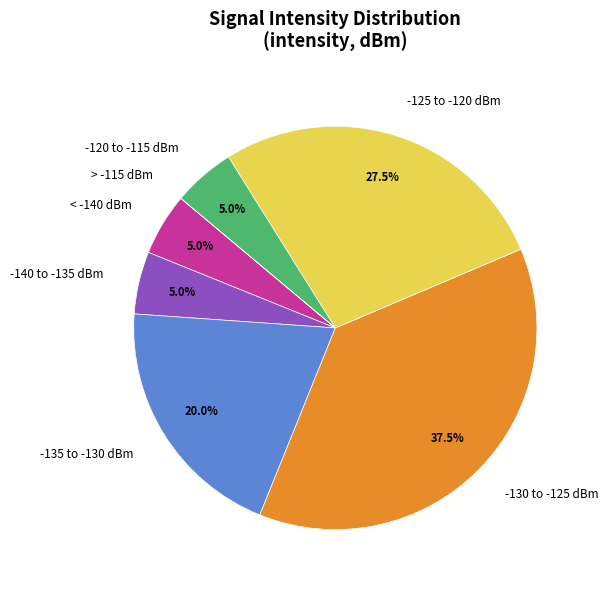

Which category has the biggest portion of the pie?

-130 to -125 dBm